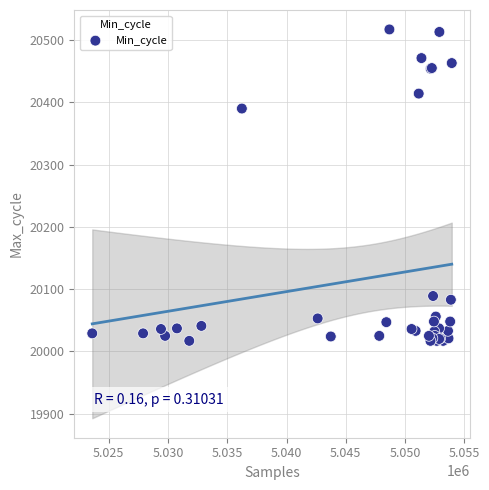

What Y value in the scatter plot is closest to 20267?

20390